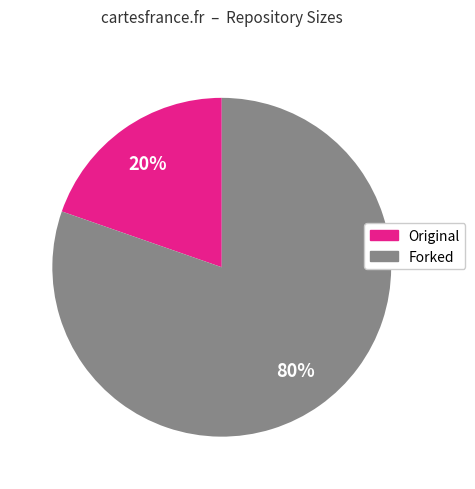

To the nearest percent, what is the average slice percentage?

50%